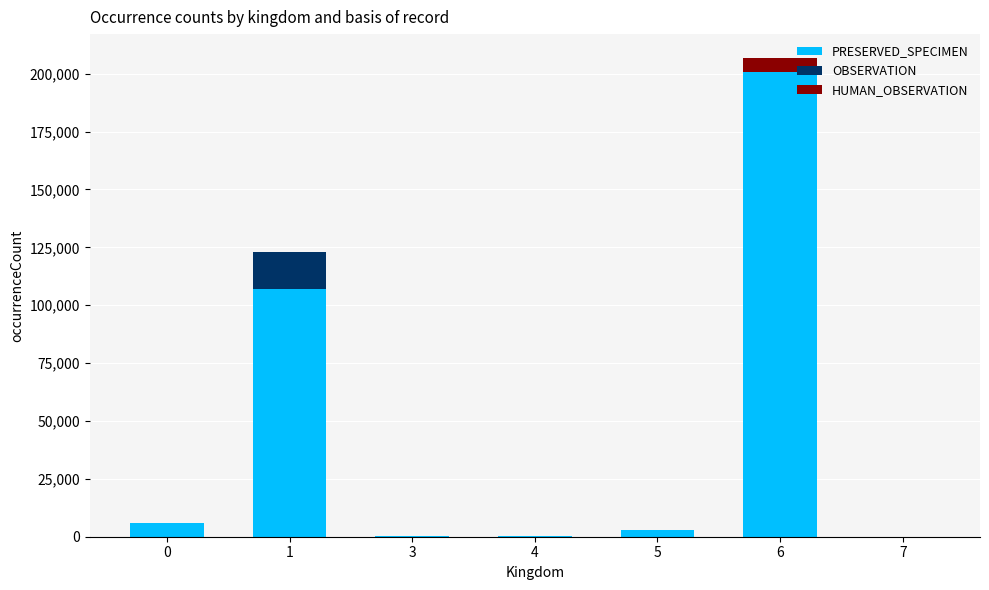

At which category is the sum across all series the highest?

6